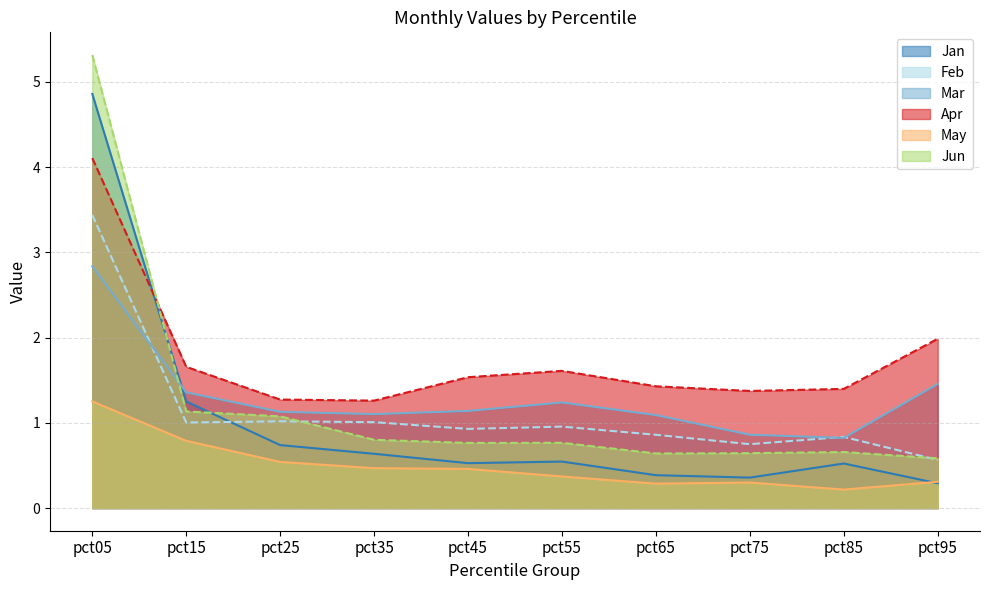

What is the greatest value displayed?

5.3